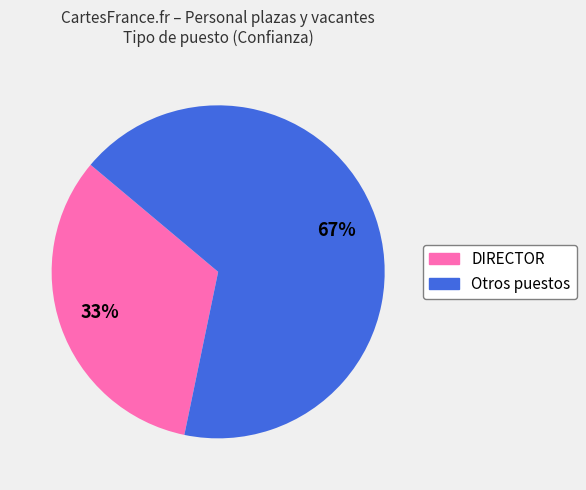

Is there a majority slice in this chart?

Yes